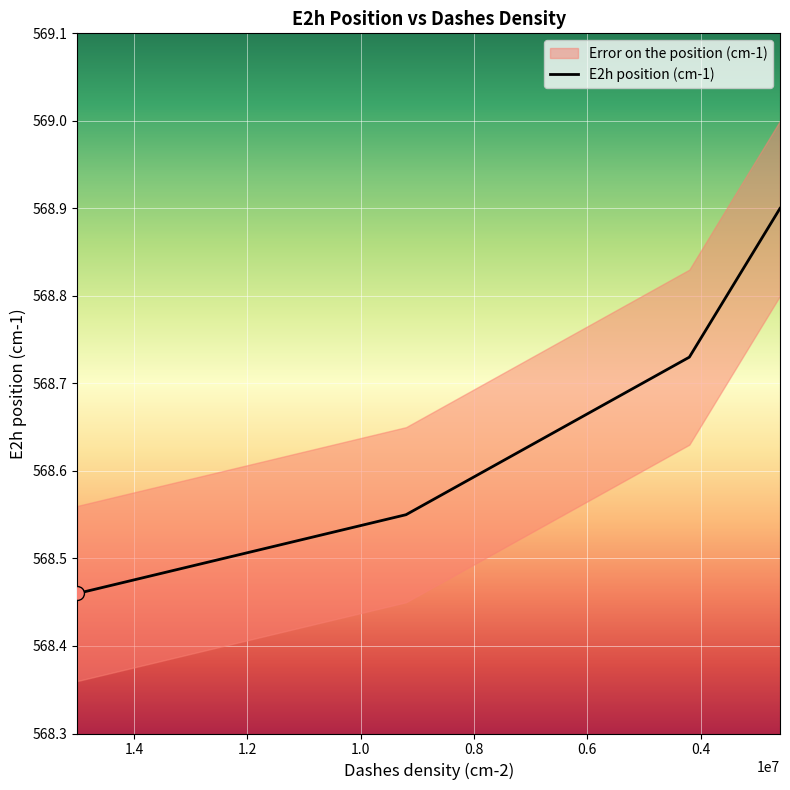

What value does the data have at 9200000?

568.5